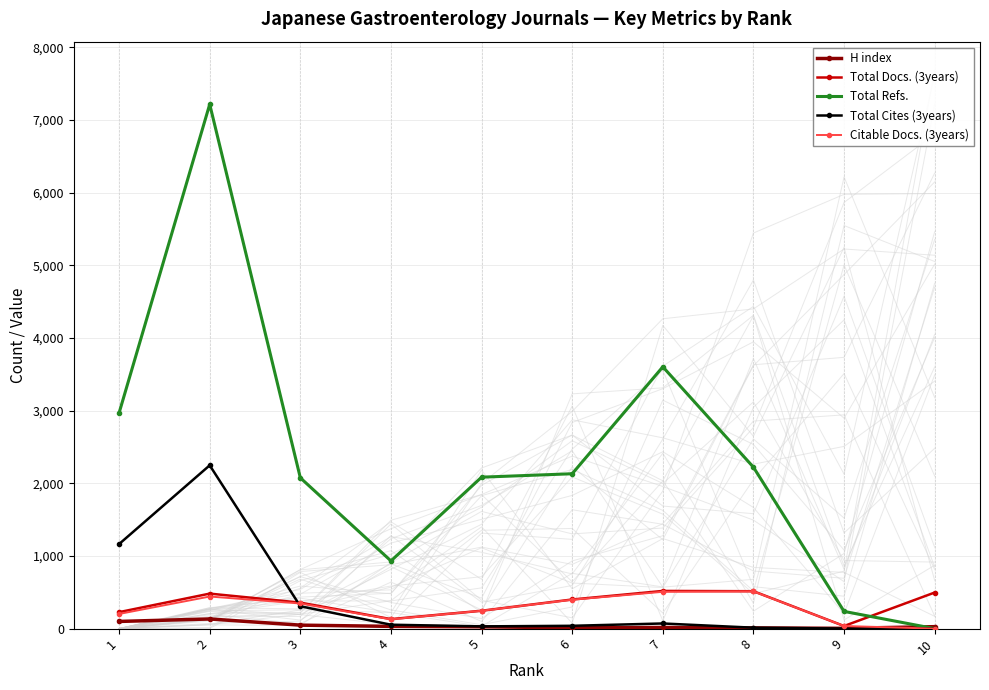

Between 6 and 8, which series saw the biggest shift?

Citable Docs. (3years)